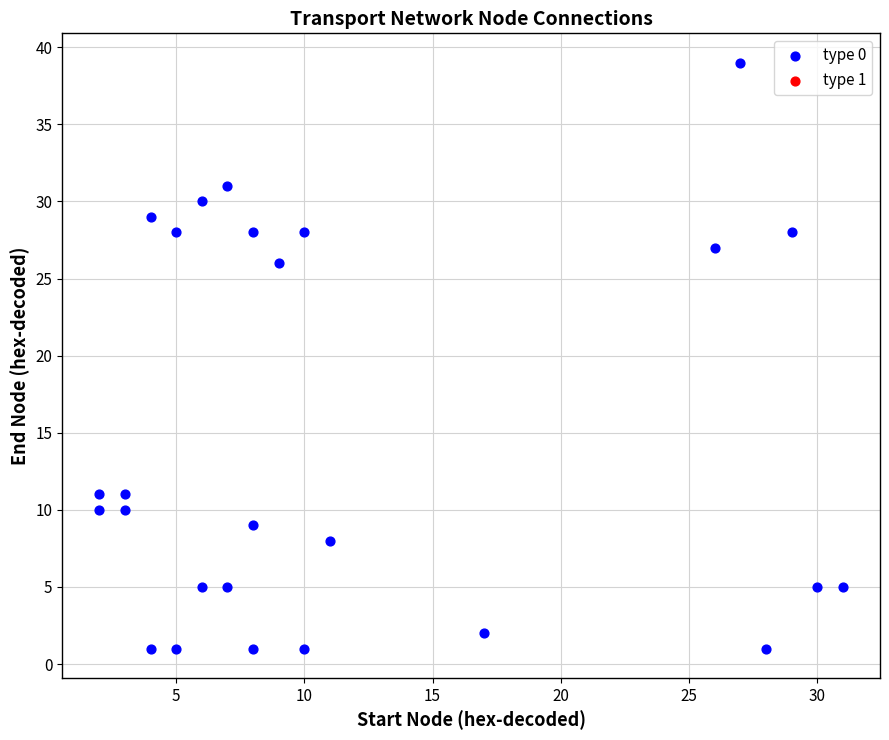

What Y value in the scatter plot is closest to 20?

26